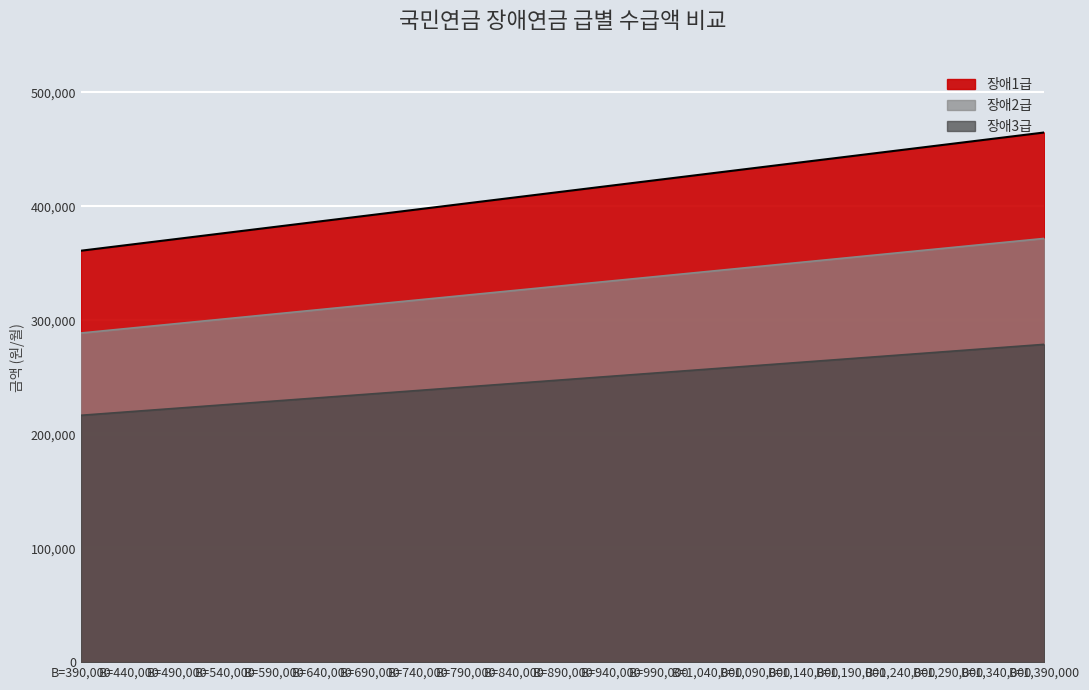

True or false: 장애1급 and 장애3급 cross at least once.

False